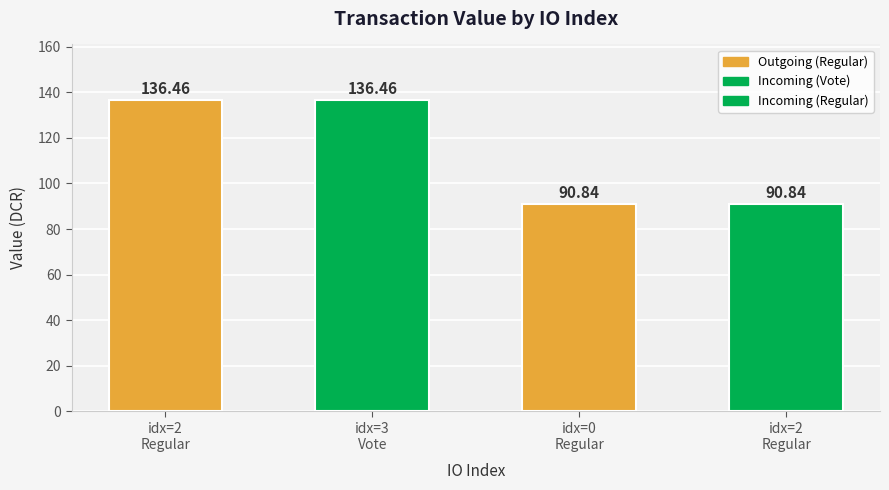

List the labels in order of value, smallest first.

0, 2, 2, 3